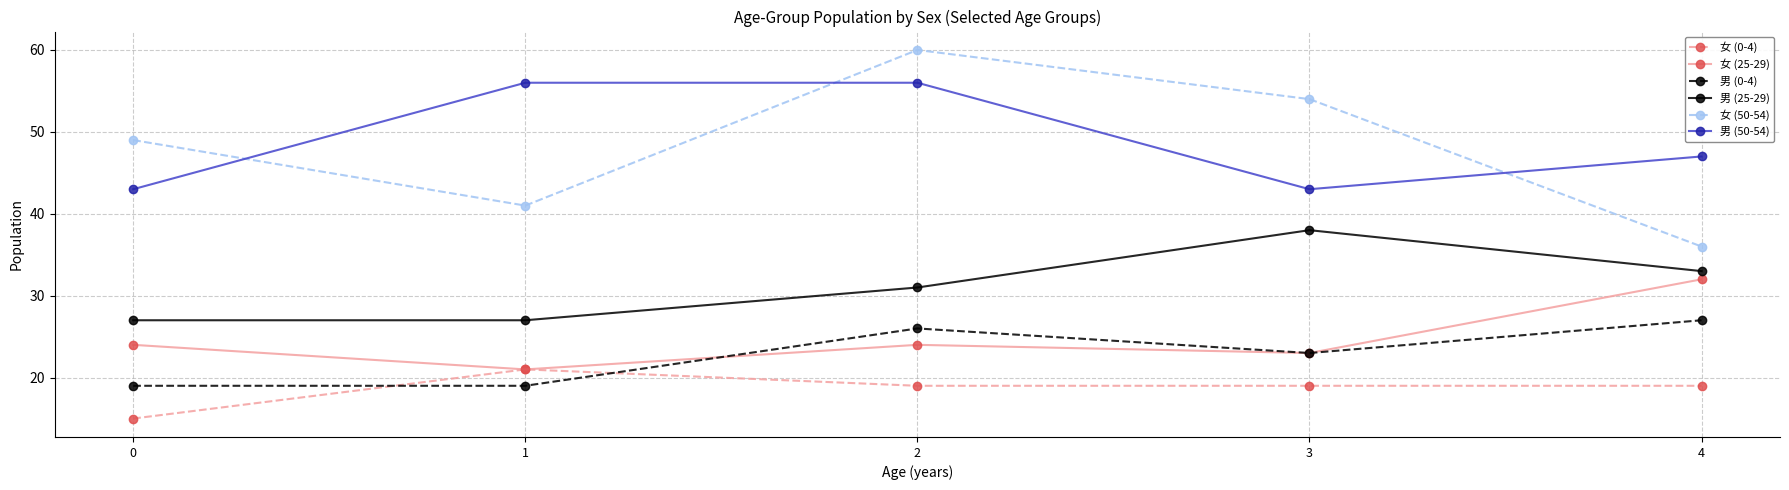

Which series changed the most between 2 and 4?

女 (50-54)